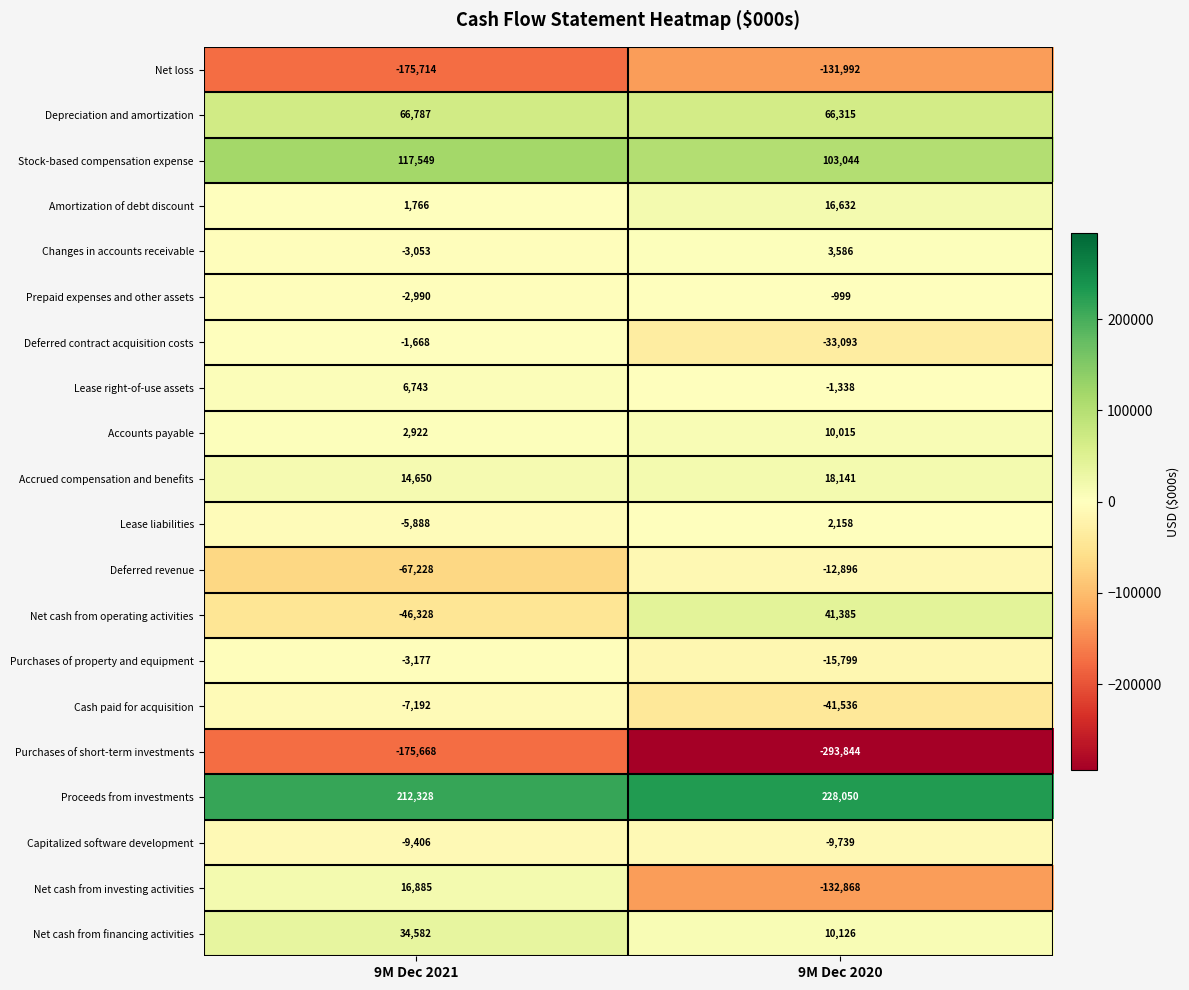

Is the value of Prepaid expenses and other assets at 9M Dec 2021 greater than the value of Net cash from operating activities at 9M Dec 2020?

No